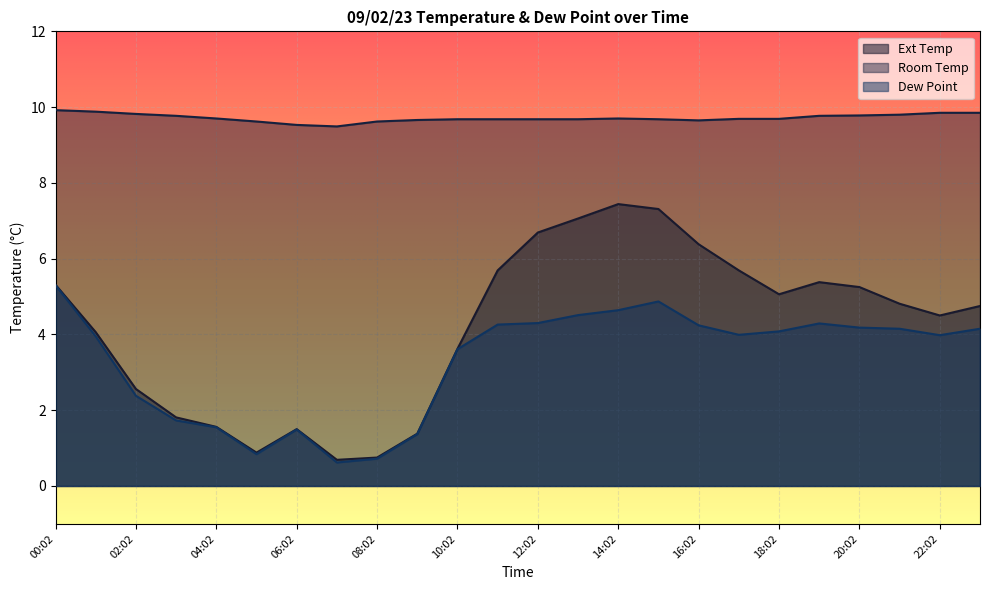

What is the value of the Room Temp point at the 12th from the left?

9.7